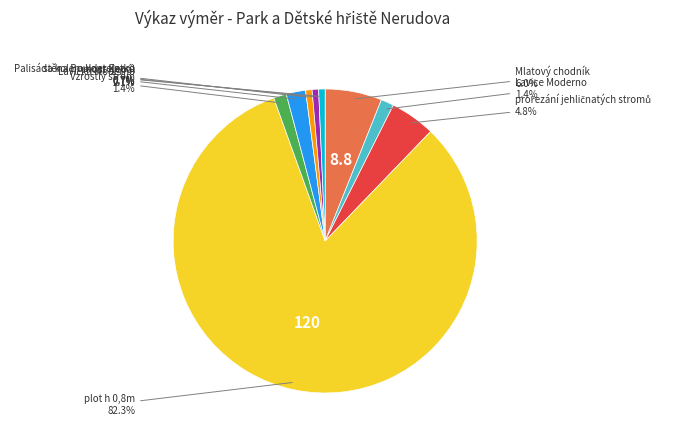

Is there any slice that represents more than half of the pie?

Yes